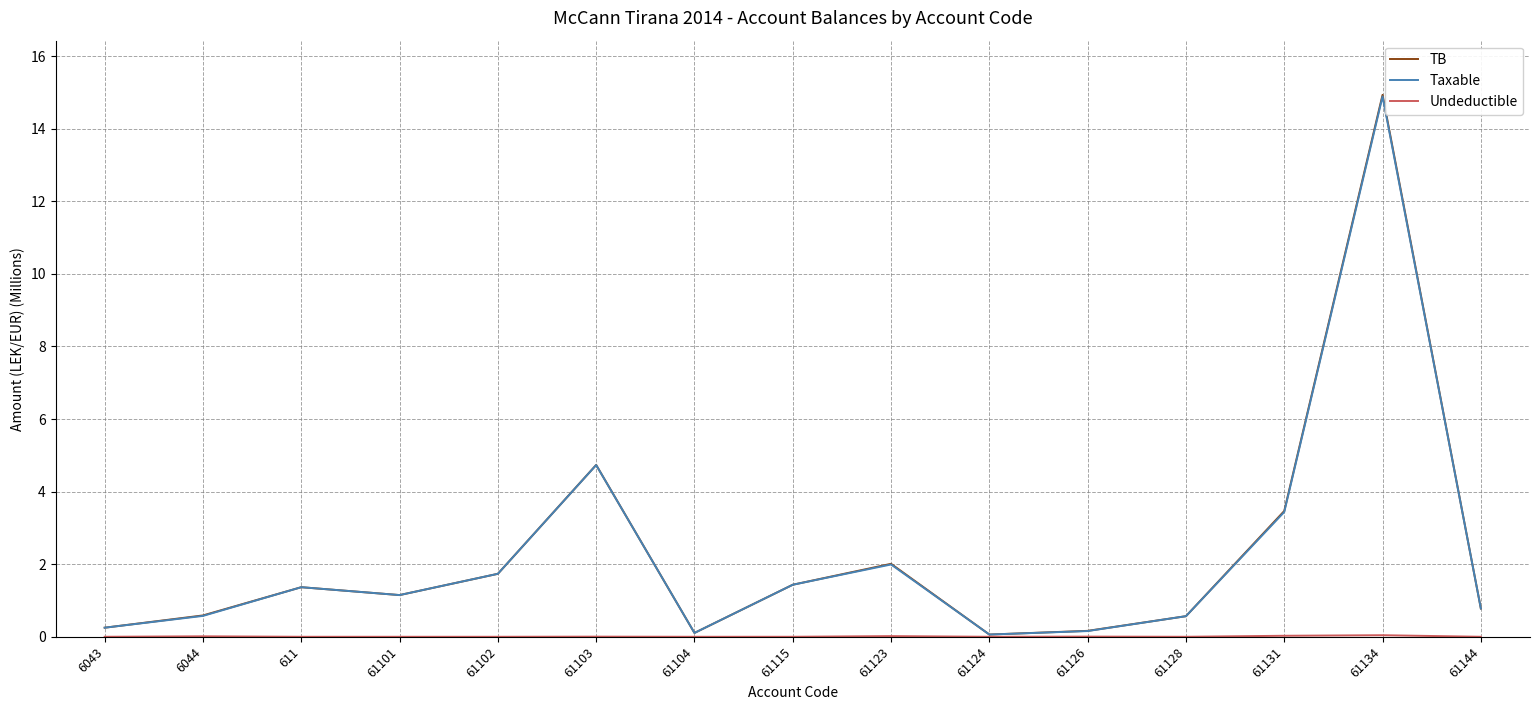

Which series has the widest spread of values?

TB